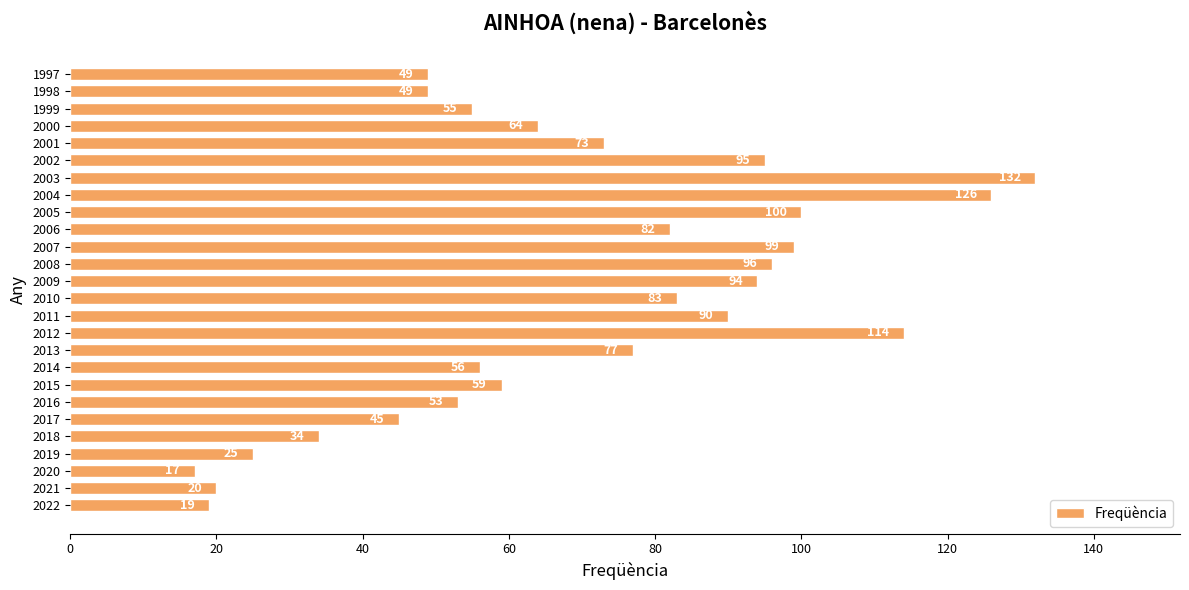

Which category has the lowest value across all series?

2020